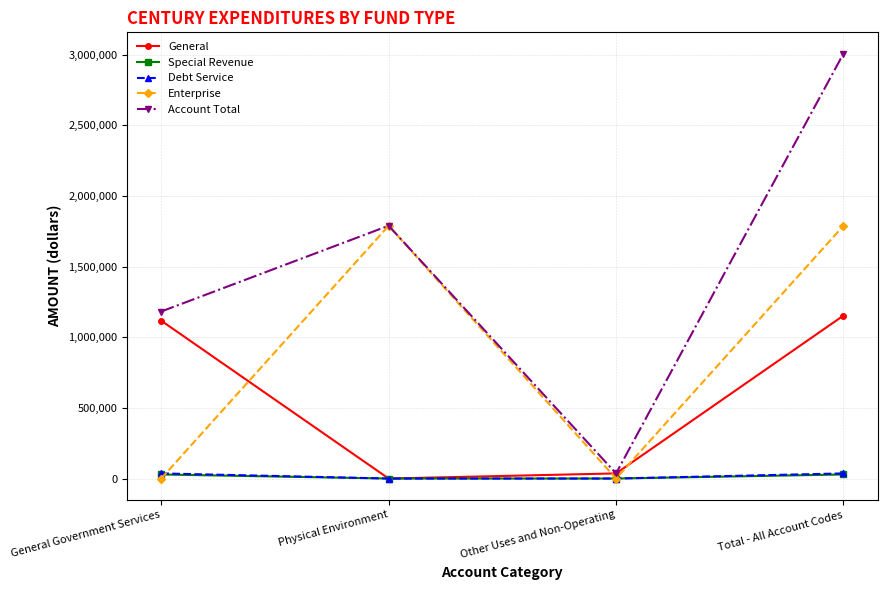

Which series has the largest range (max minus min)?

Account Total